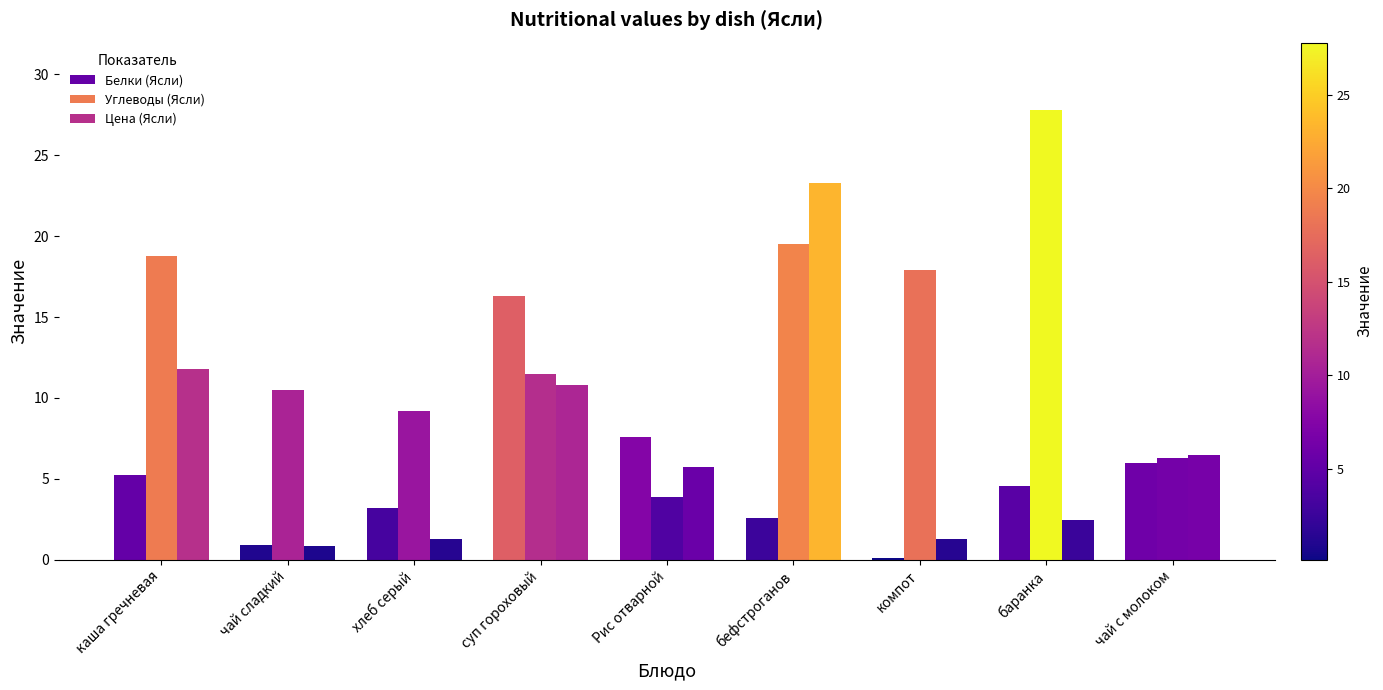

What is the label of the 8th bar from the right?

чай сладкий